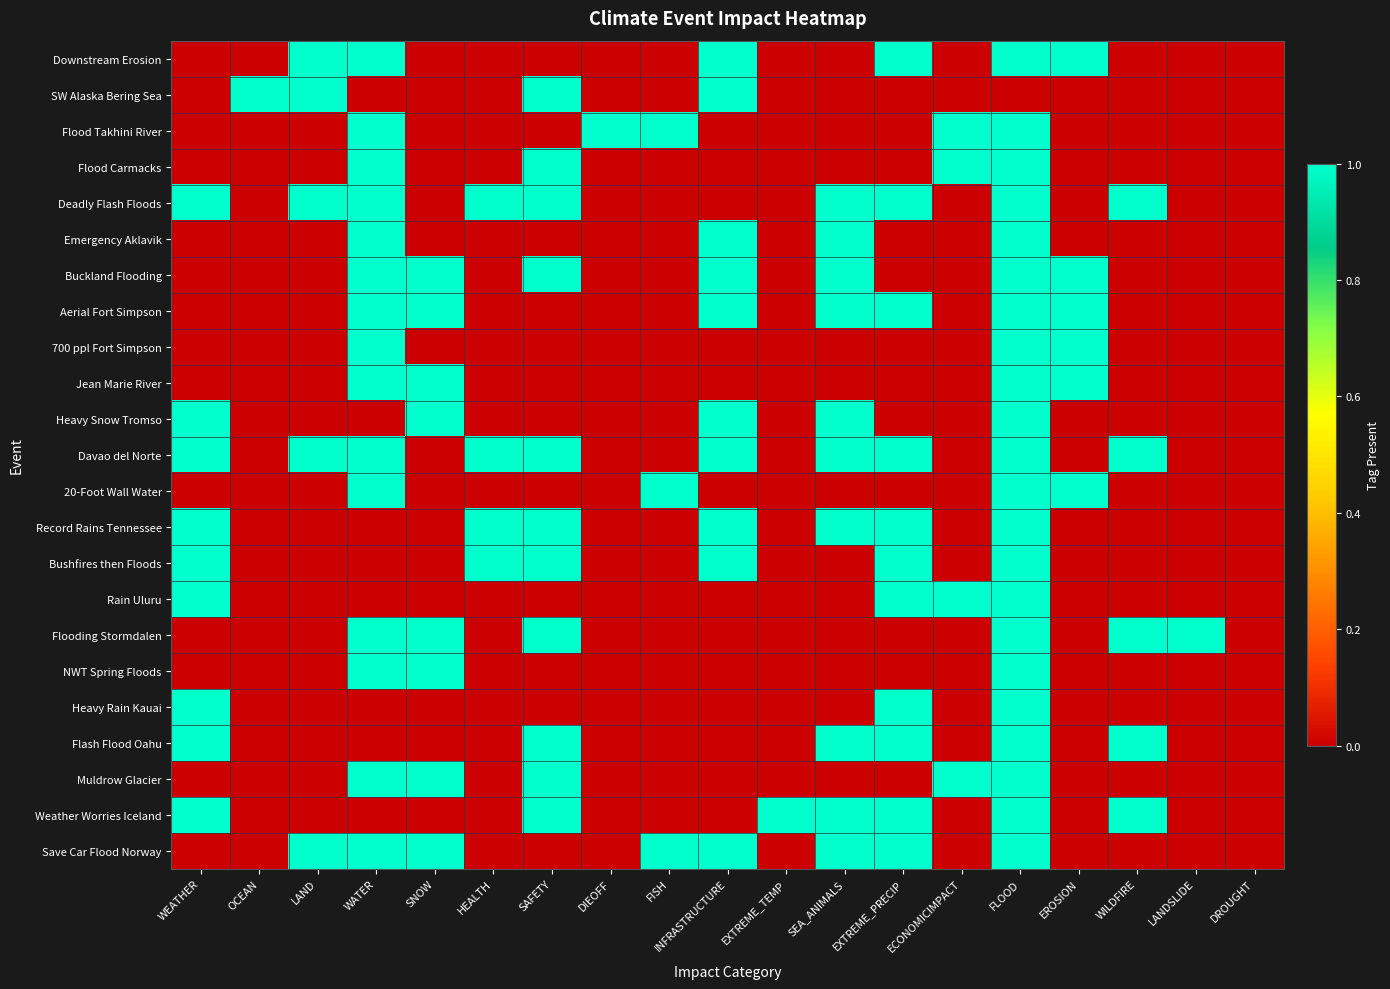

What is the total value across all series at EXTREME_PRECIP?

11